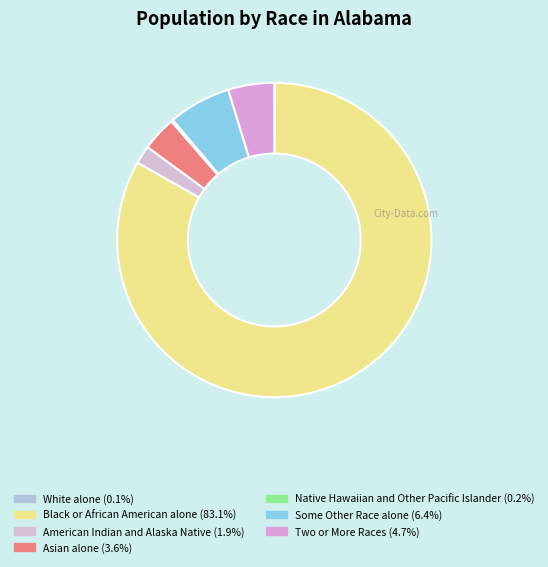

Rank the categories by value from highest to lowest.

Black or African American alone, Some Other Race alone, Two or More Races, Asian alone, American Indian and Alaska Native, Native Hawaiian and Other Pacific Islander, White alone